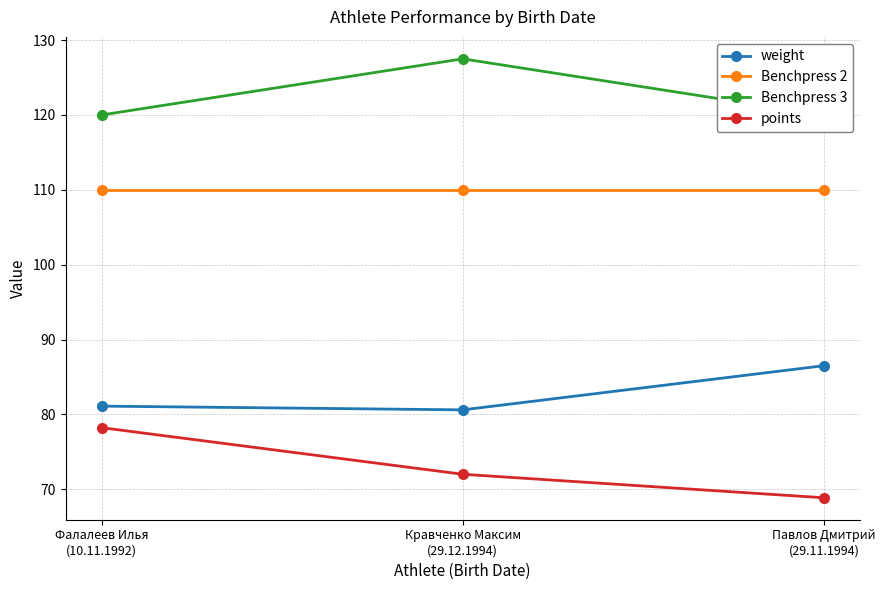

Does the chart display data point markers on the line(s)?

Yes